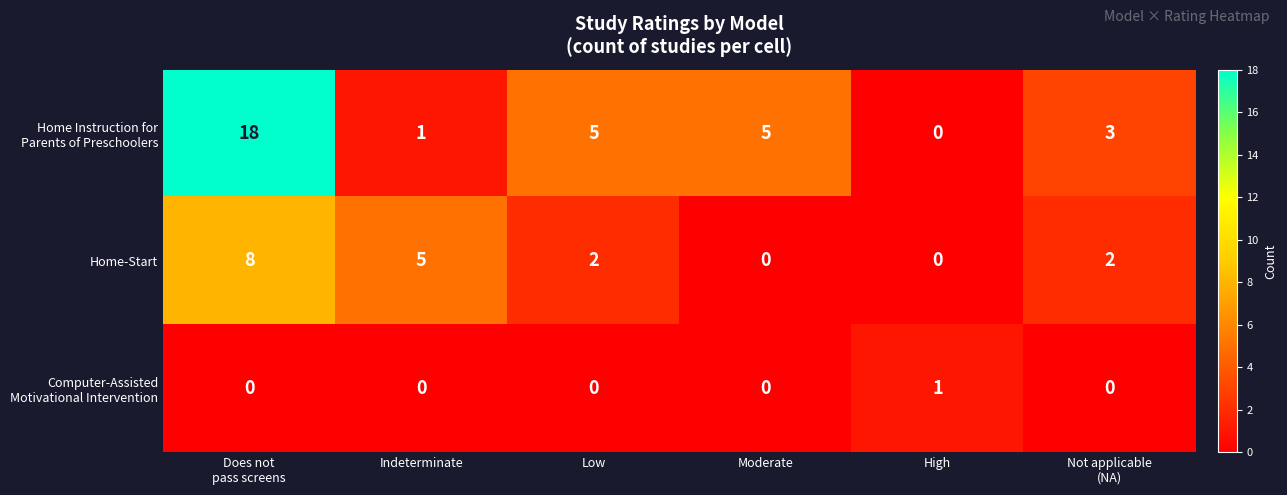

Is it true that Home-Start equals 0 at High?

True